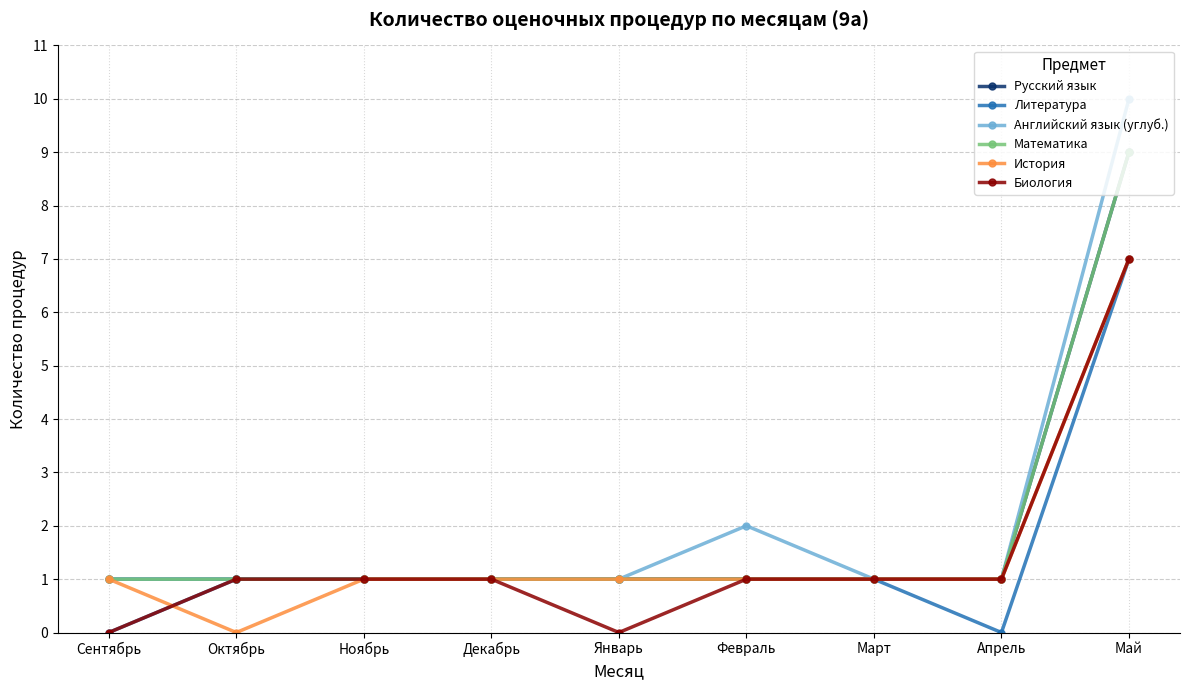

Is this an area chart (filled region under the line)?

No